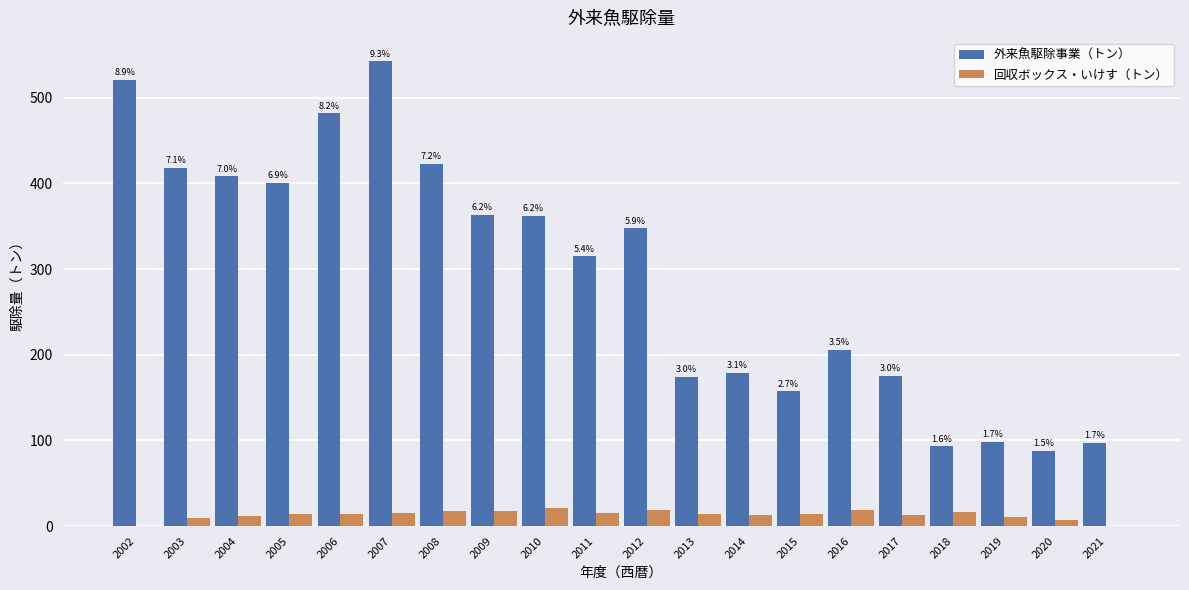

Are the bars horizontal?

No